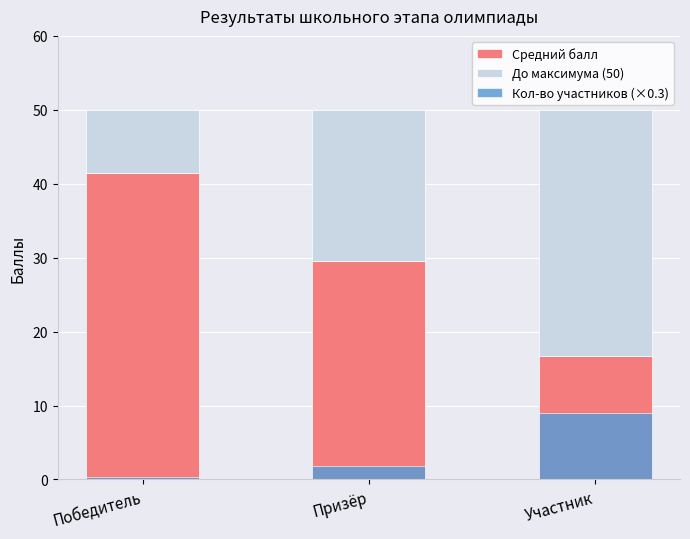

What is the sum of the Кол-во участников (×0.3) values at Участник and Призёр?

10.8